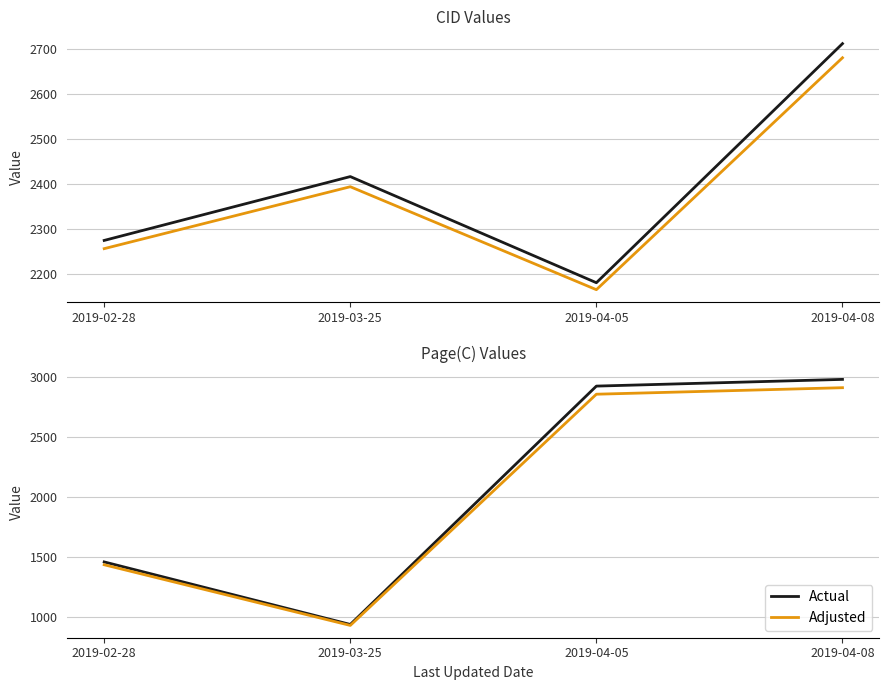

What position from the right is 2019-04-05?

2